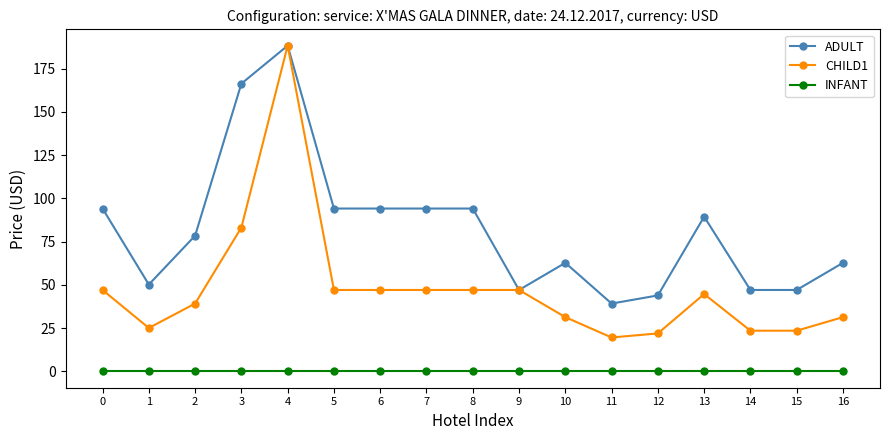

Rank the series at 15 from lowest to highest value.

INFANT, CHILD1, ADULT